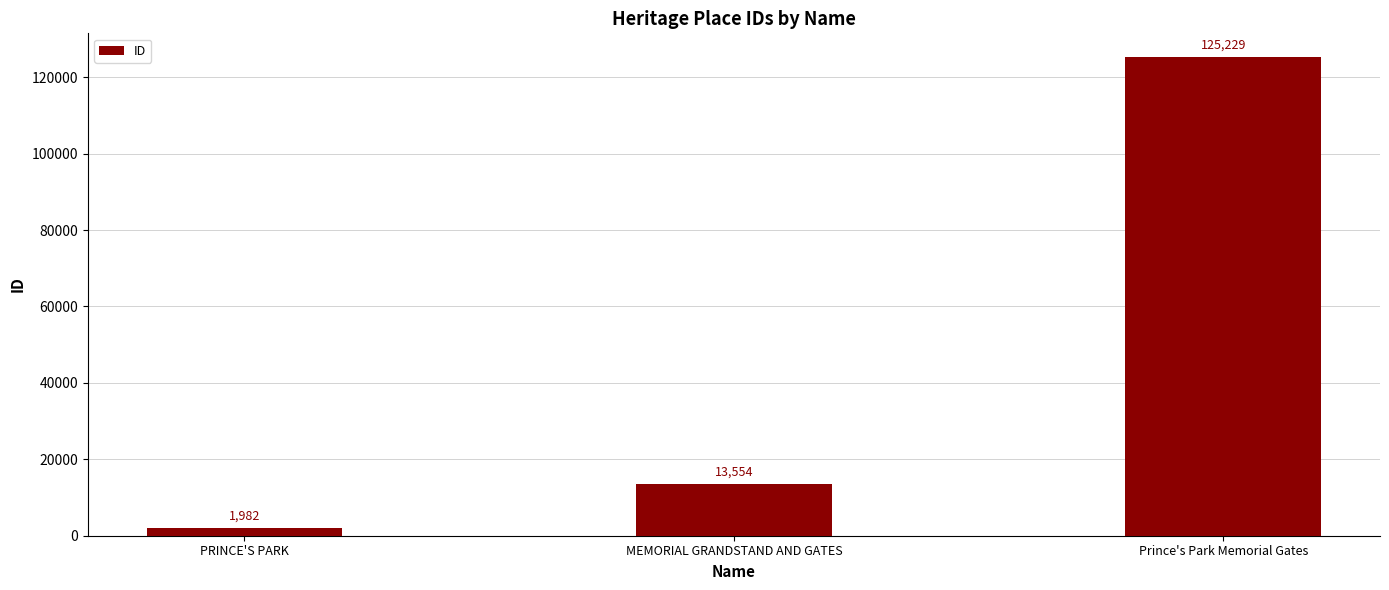

Reading left to right, what are all the values shown in this chart?

1982	13554	125229